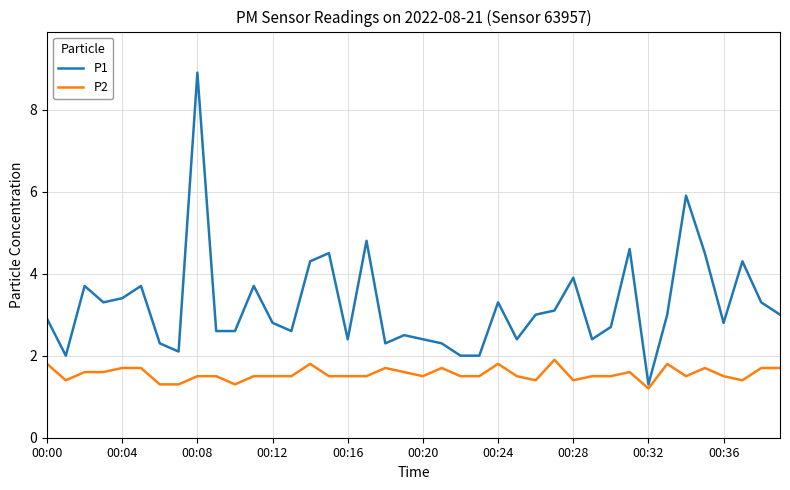

What is the maximum value shown in the chart?

8.9